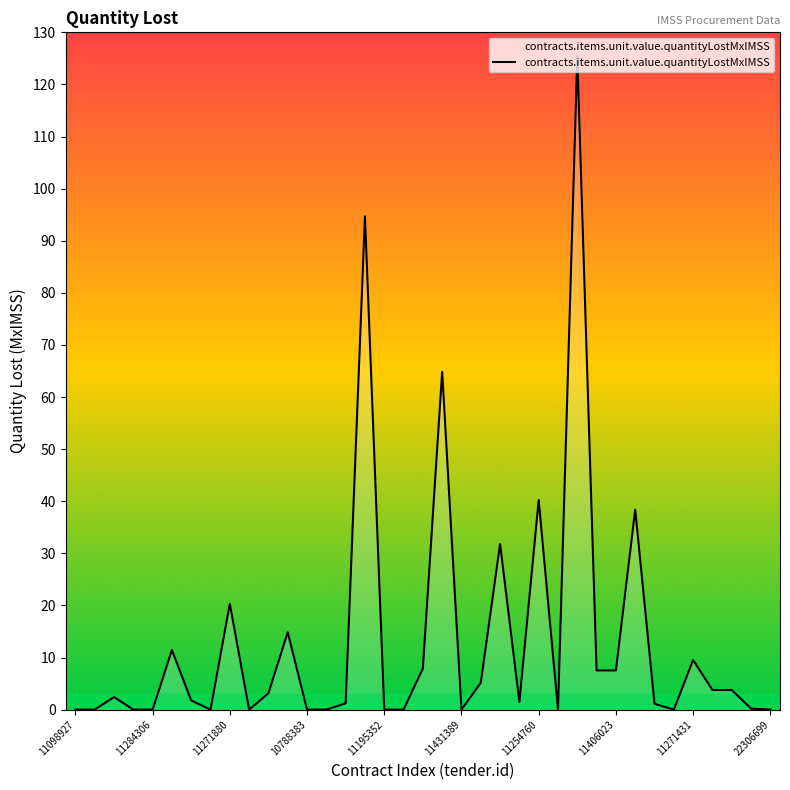

What is the maximum value shown in the chart?

125.5